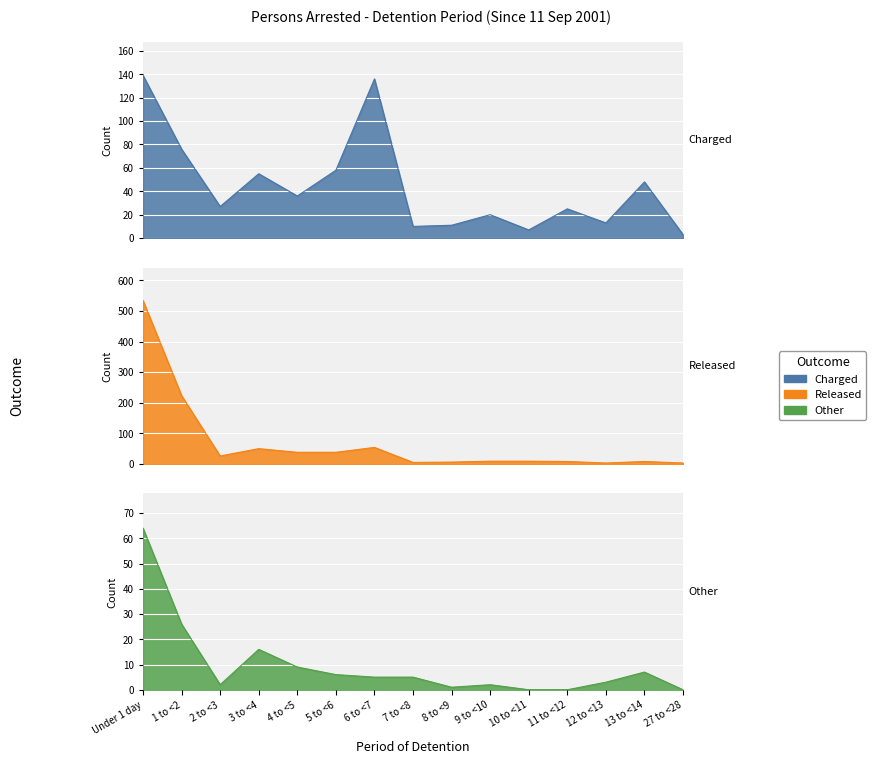

List the series in order of their peak value, lowest first.

Other, Charged, Released